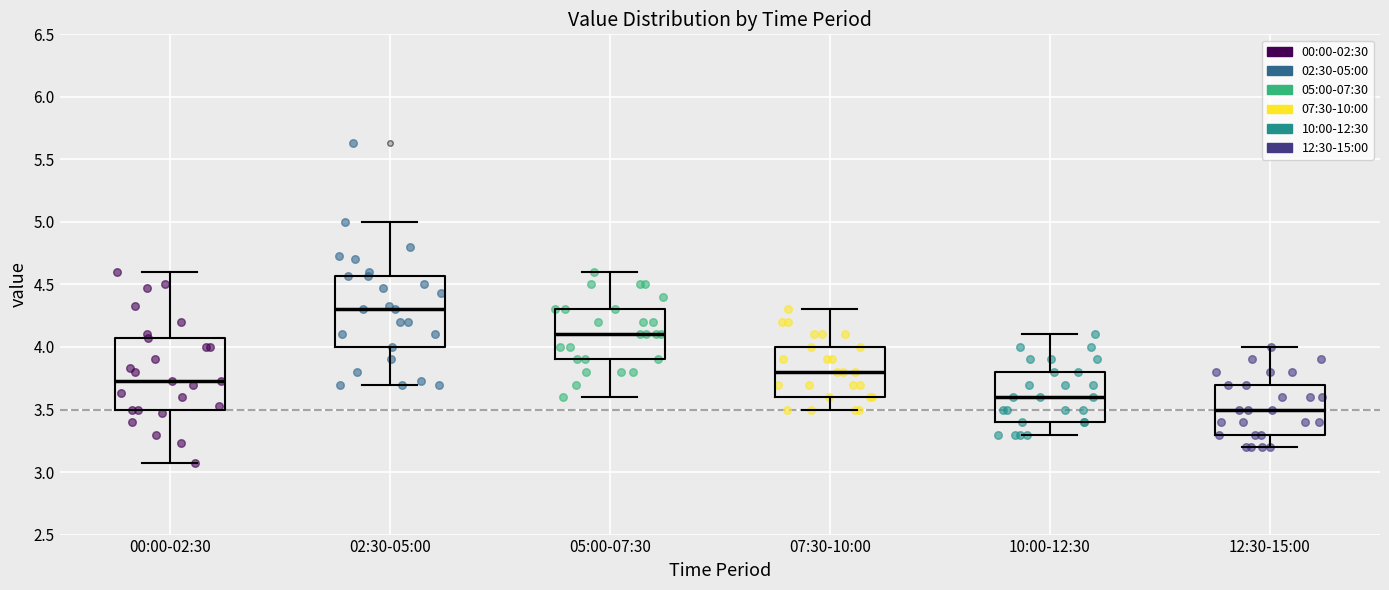

Reading left to right, transcribe this box plot: for each box, give where its median line is, the range the box spans, and where its two whiskers end, as read against the y-axis. The values are not printed on the chart, so give them approximately, as read against the axis.

00:00-02:30: median 3.75, box 3.50 to 4.05, whiskers 3.05 to 4.60
02:30-05:00: median 4.30, box 4.00 to 4.55, whiskers 3.70 to 5.00
05:00-07:30: median 4.10, box 3.90 to 4.30, whiskers 3.60 to 4.60
07:30-10:00: median 3.80, box 3.60 to 4.00, whiskers 3.50 to 4.30
10:00-12:30: median 3.60, box 3.40 to 3.80, whiskers 3.30 to 4.10
12:30-15:00: median 3.50, box 3.30 to 3.70, whiskers 3.20 to 4.00